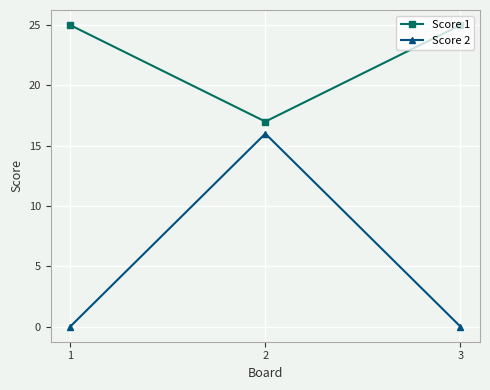

Reading right to left, extract all data points from this chart.

Score 1: 3=25	2=17	1=25
Score 2: 3=0	2=16	1=0